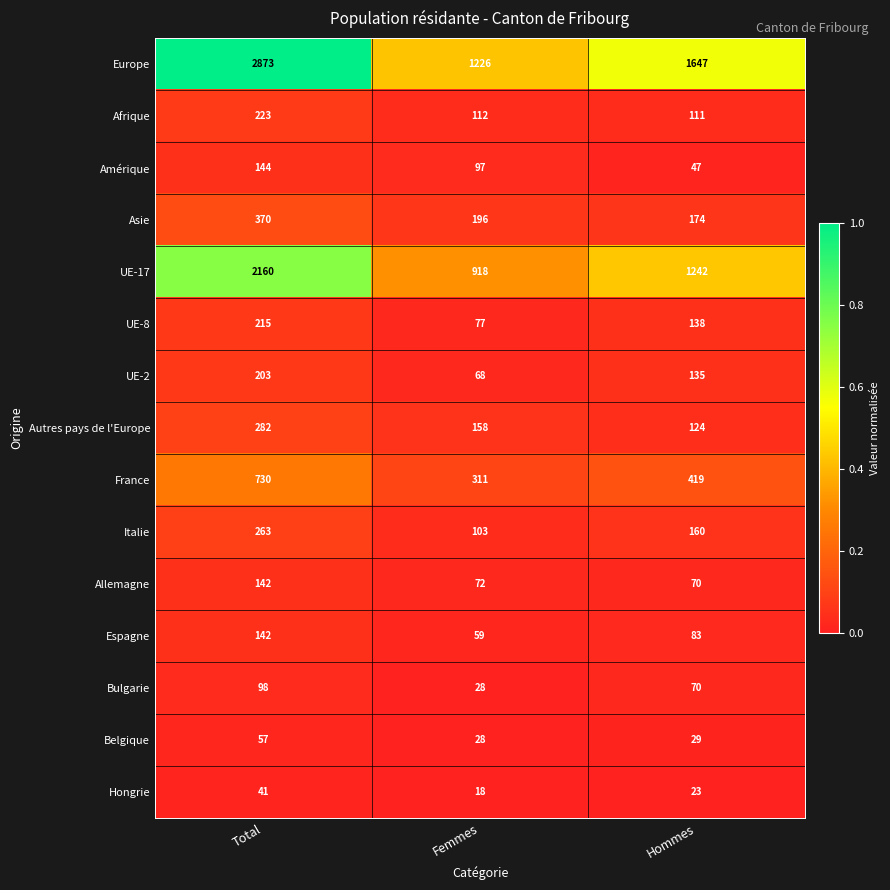

What is the sum of all Asie values?

740